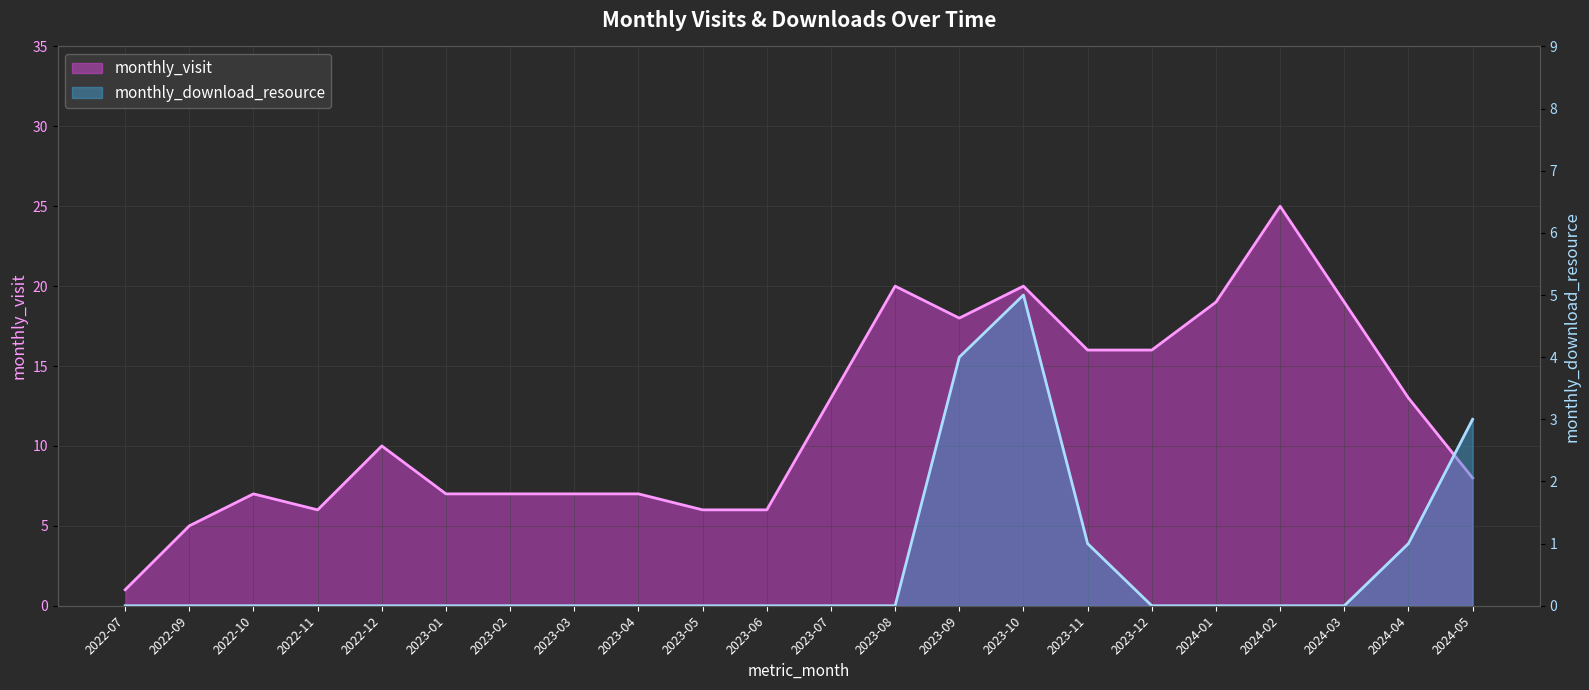

True or false: monthly_visit has a value of 9 at 2022-09.

False